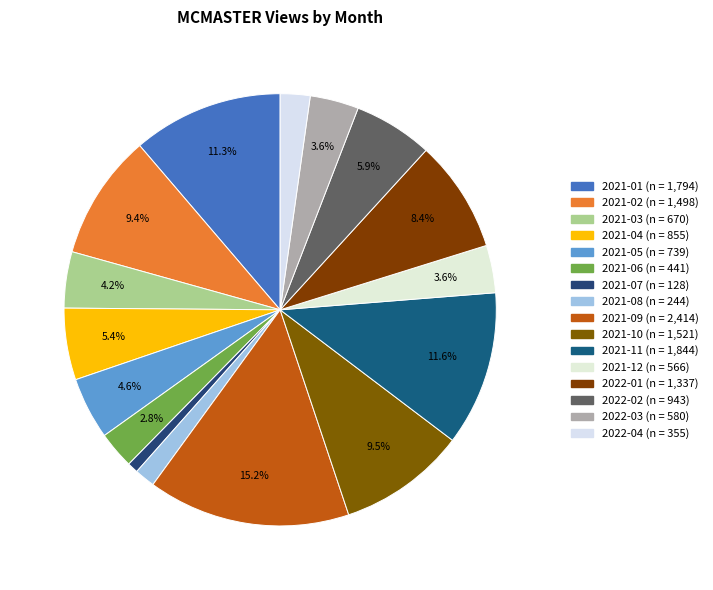

How many slices are in this pie chart?

16